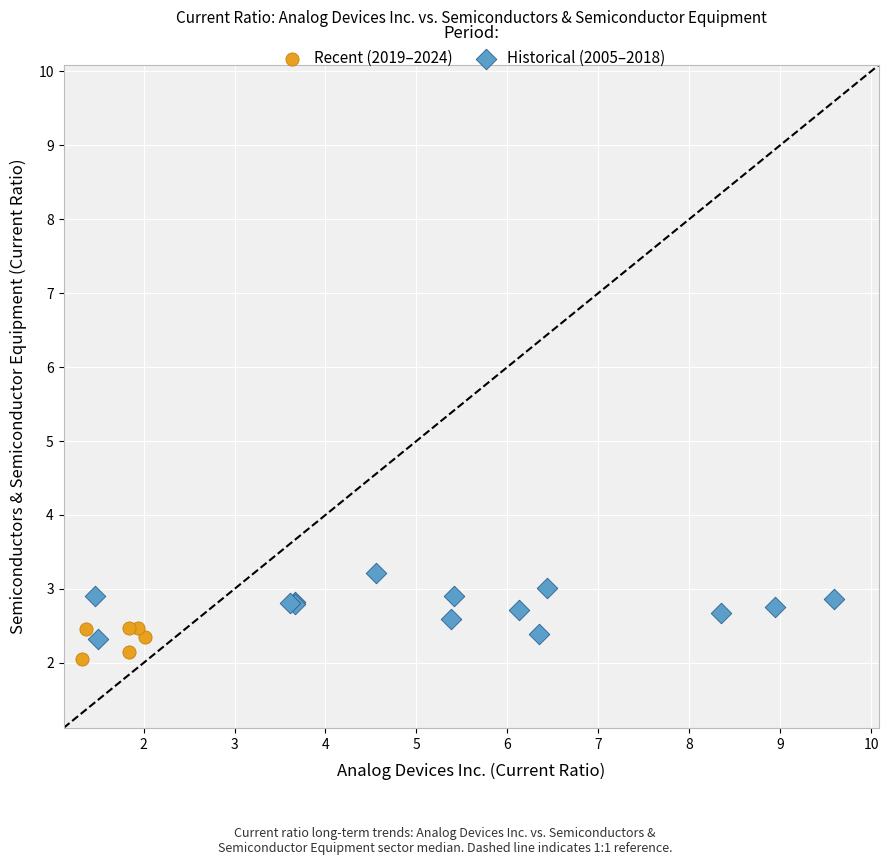

Which series contains the highest Y value?

Historical (2005–2018)